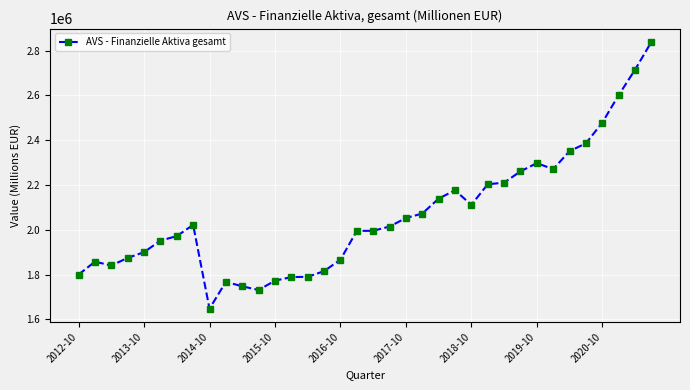

What is the smallest value displayed?

1647772